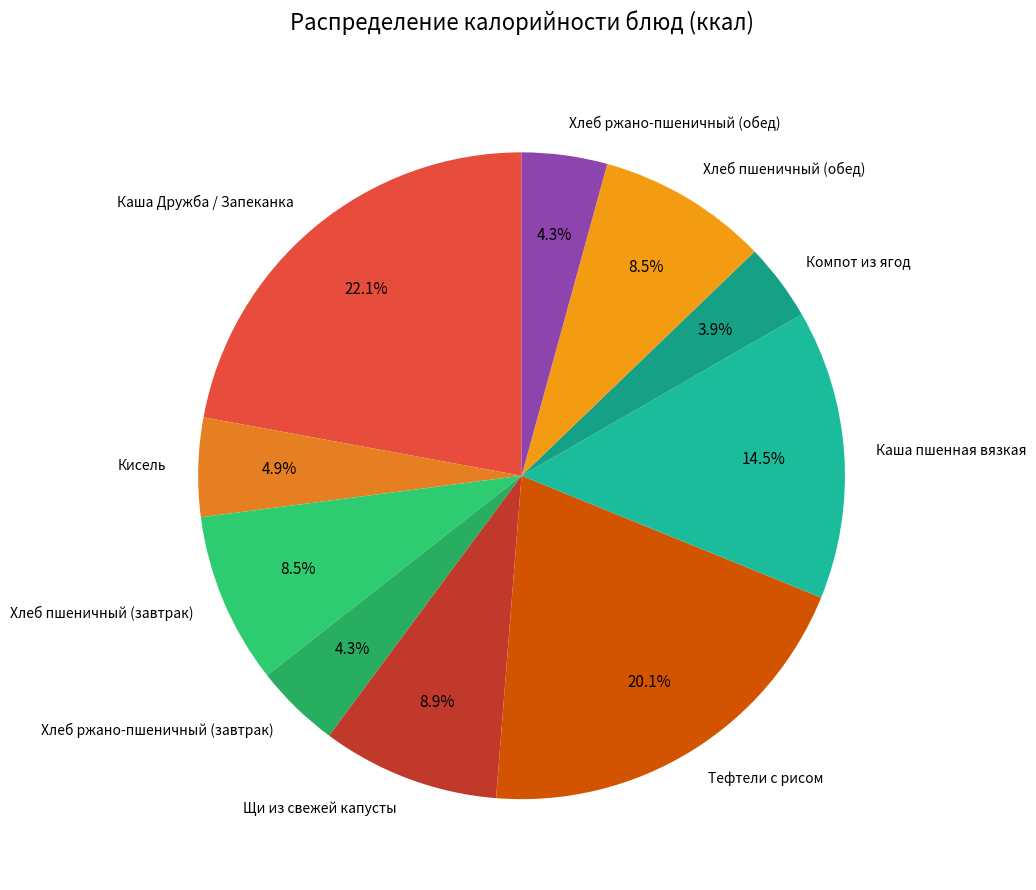

Is there a majority slice in this chart?

No